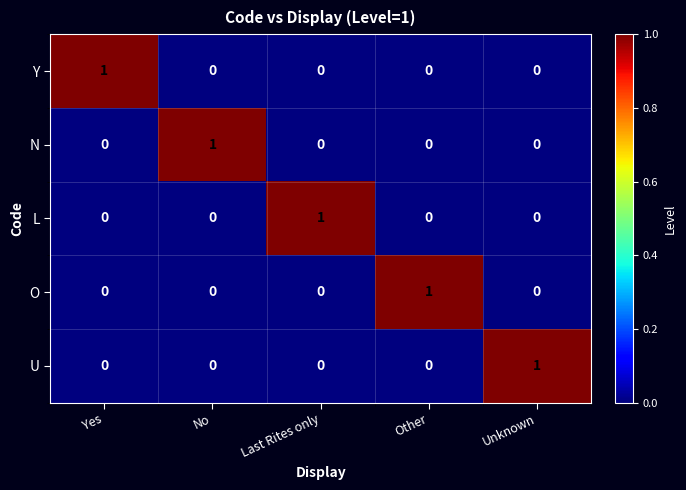

At how many categories does at least one series exceed 0?

5